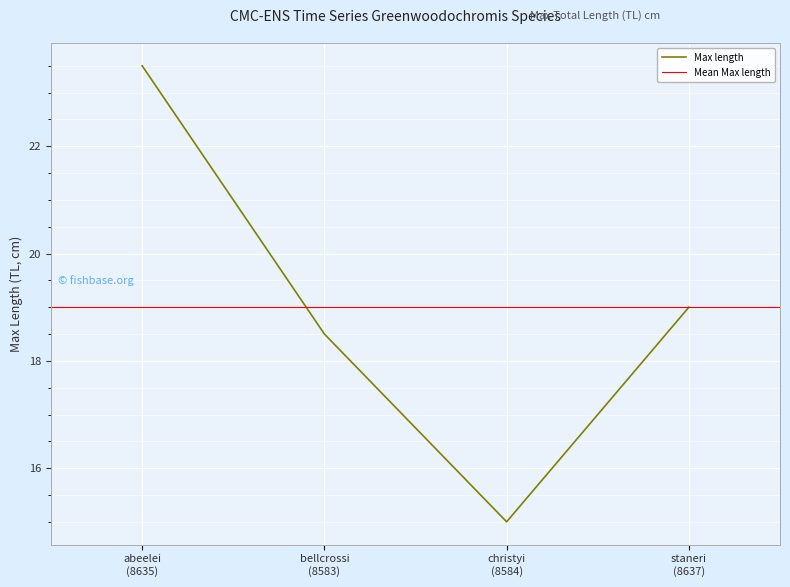

Reading right to left, transcribe all the data shown in this chart.

19.0	15.0	18.5	23.5